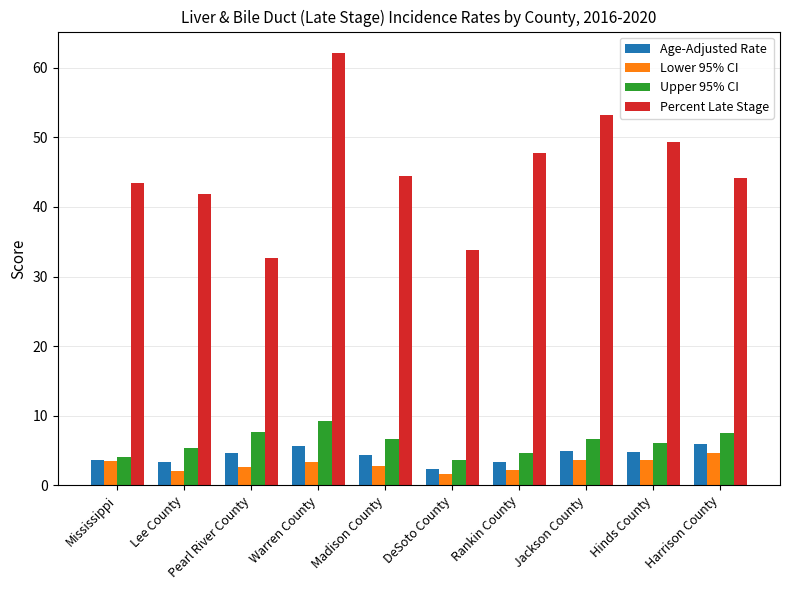

What is the approximate value of Upper 95% CI at Jackson County?

6.7